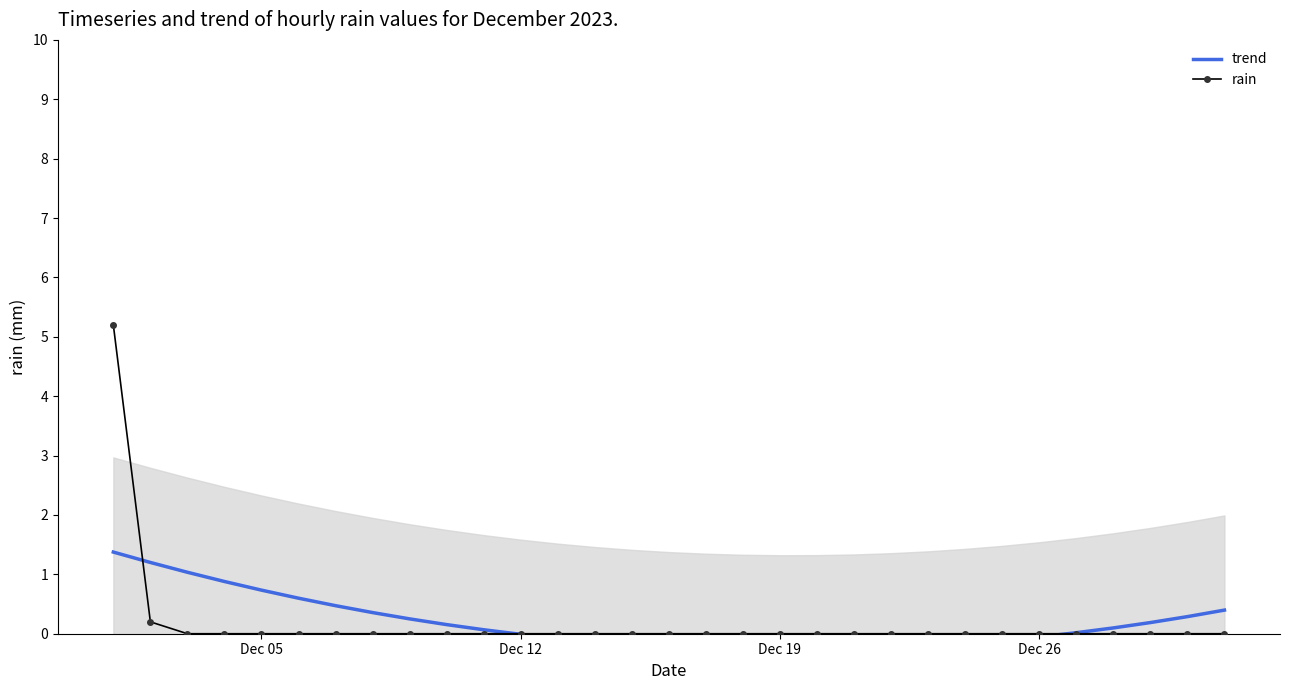

What is the highest value of the rain series?

5.2